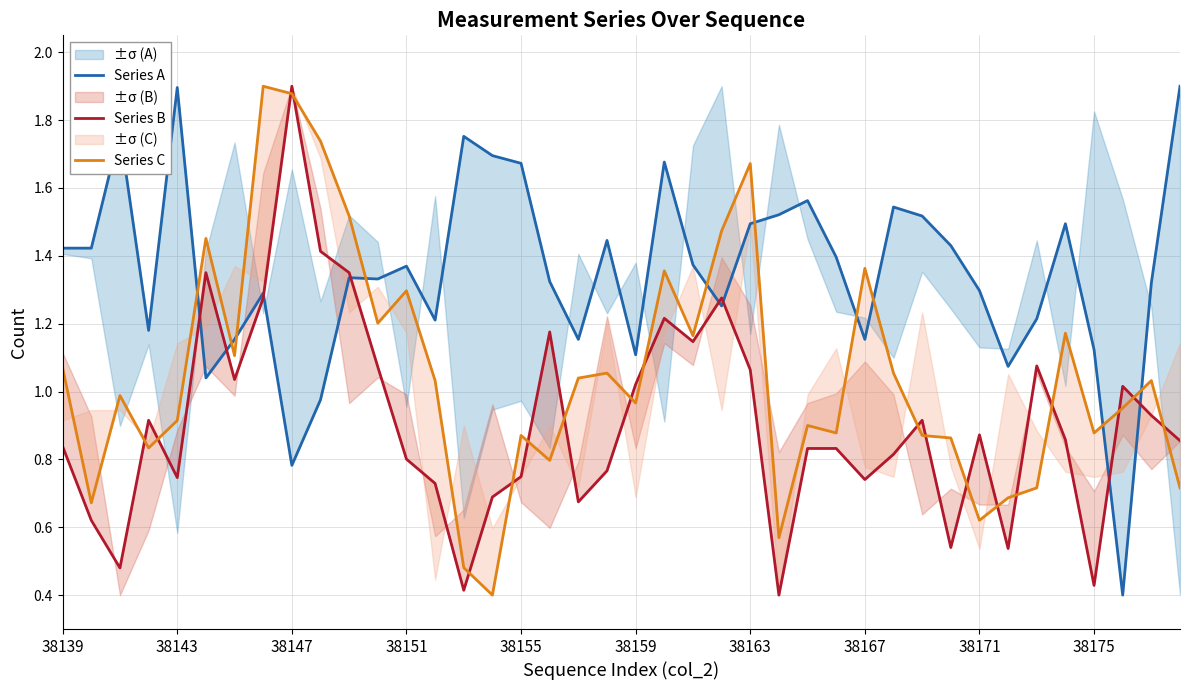

List the series in order of their peak value, highest first.

Series A, Series B, Series C